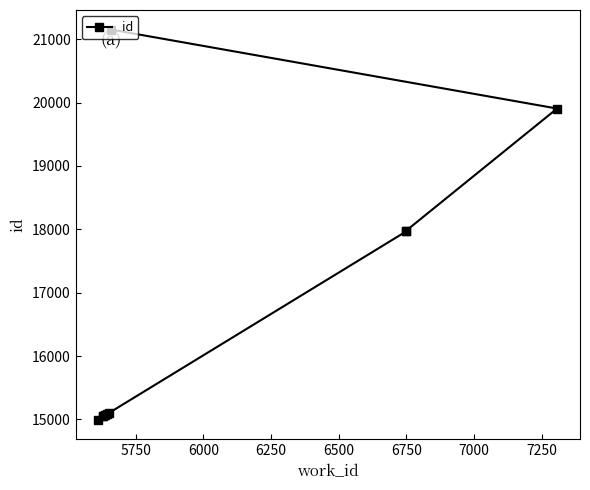

Reading left to right, what are all the values shown in this chart?

14997	15053	15056	15066	15091	15101	17967	17978	19906	21153